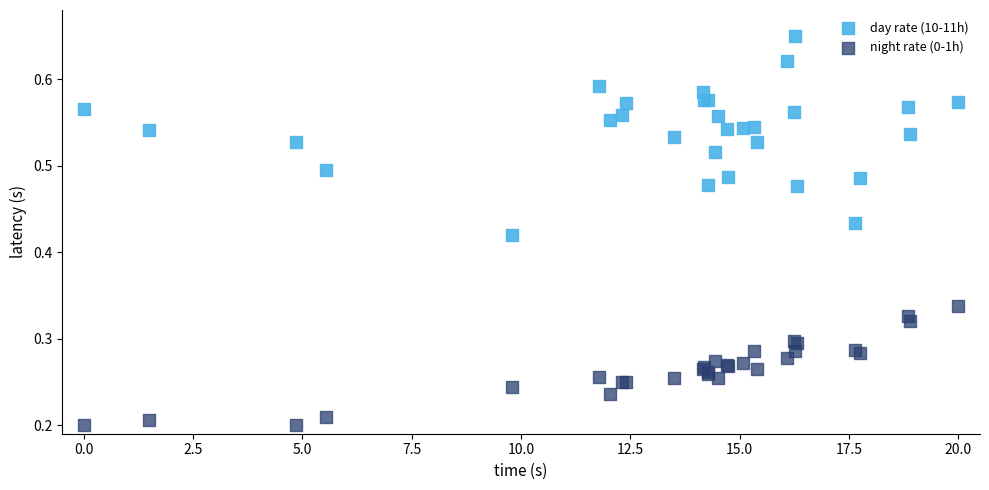

Which series has the largest Y range (max minus min)?

day rate (10-11h)